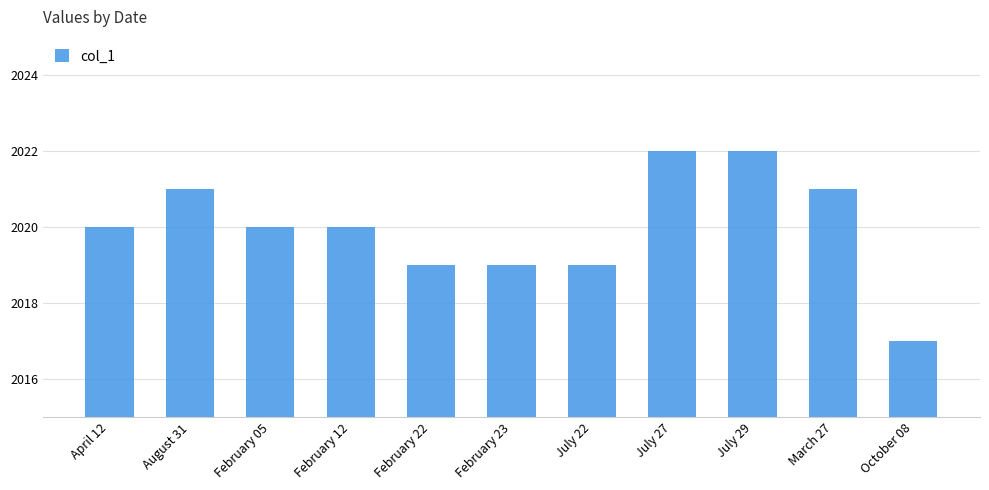

Read the value at February 12.

2020